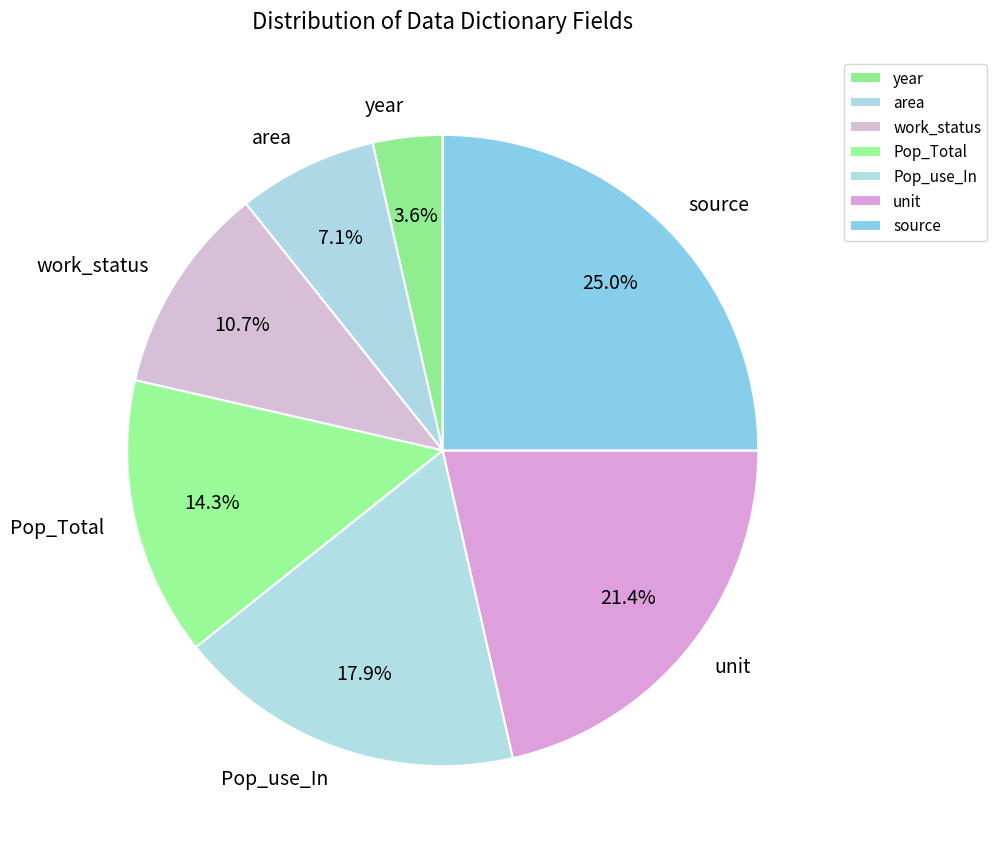

Does unit represent more than half of the total?

No